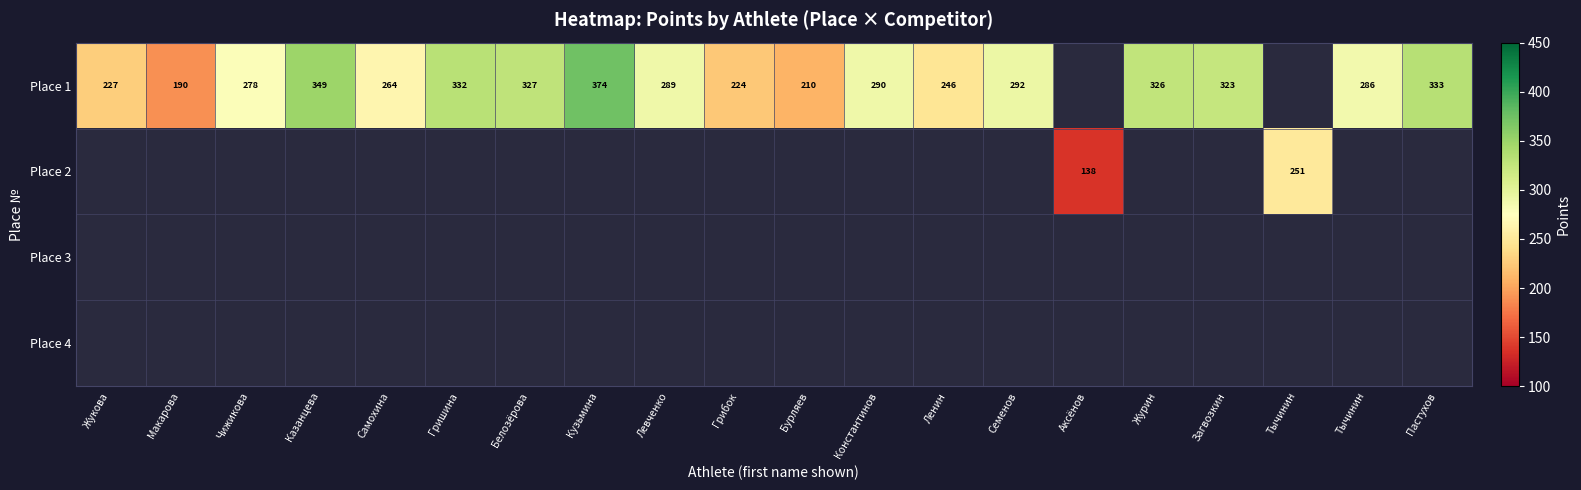

How many distinct data groups are displayed?

4